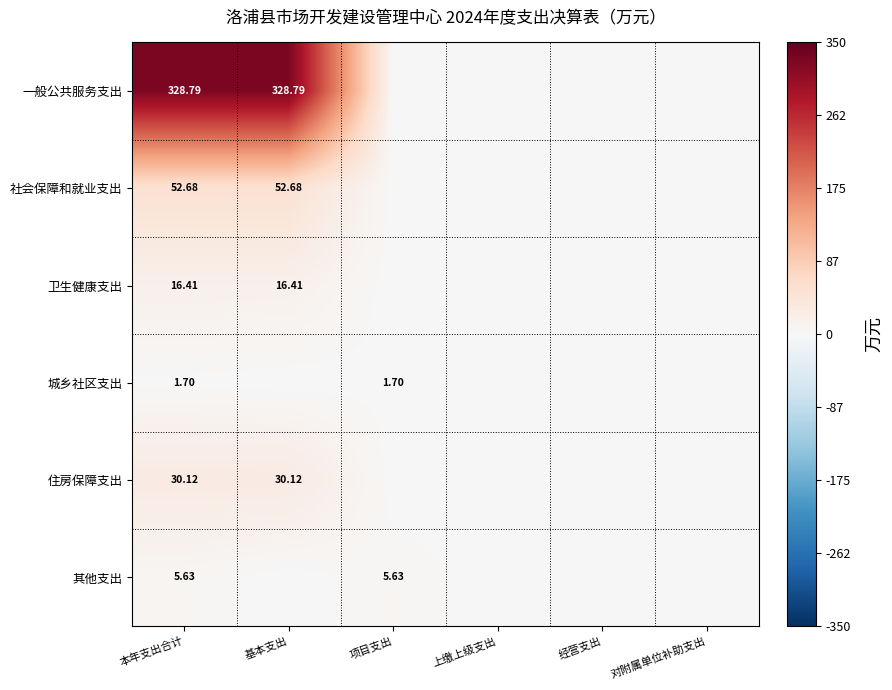

Is the value of 住房保障支出 at 上缴上级支出 greater than the value of 卫生健康支出 at 项目支出?

No